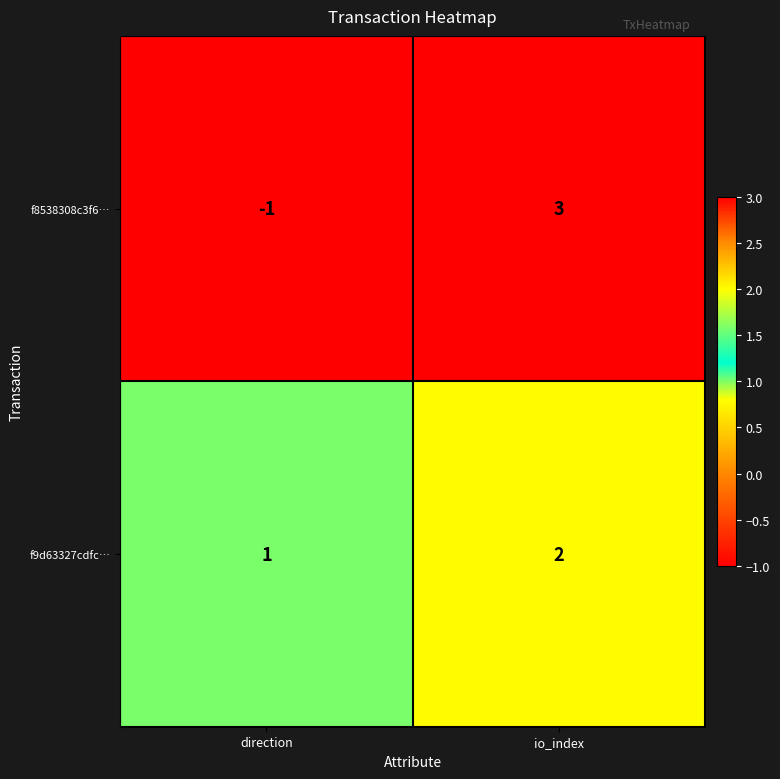

The f9d63327cdfc… series shows 1 at direction. True or false?

True